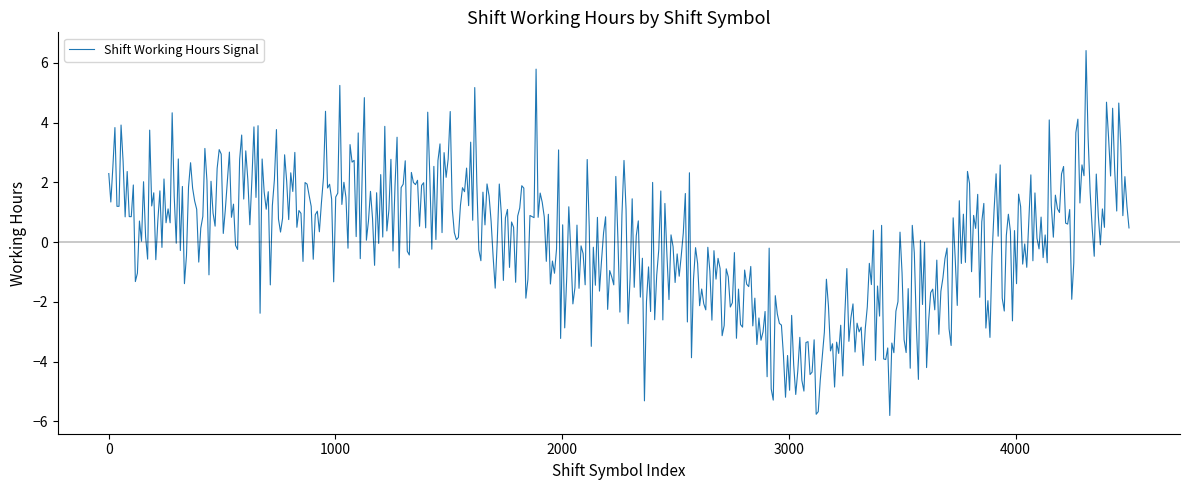

What is the difference between the maximum and minimum values?

12.2